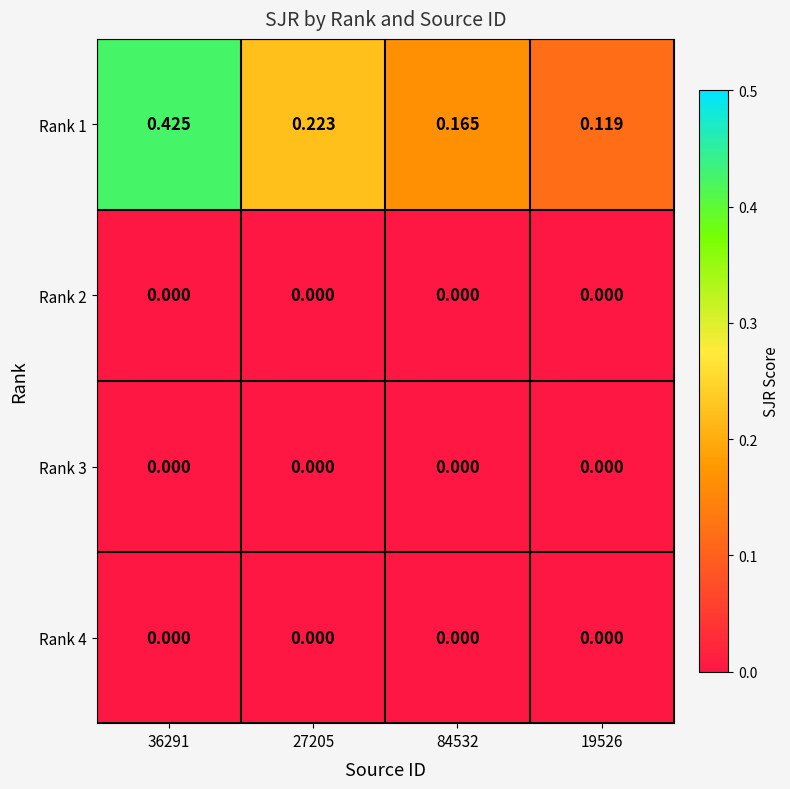

How many series are shown in this chart?

4